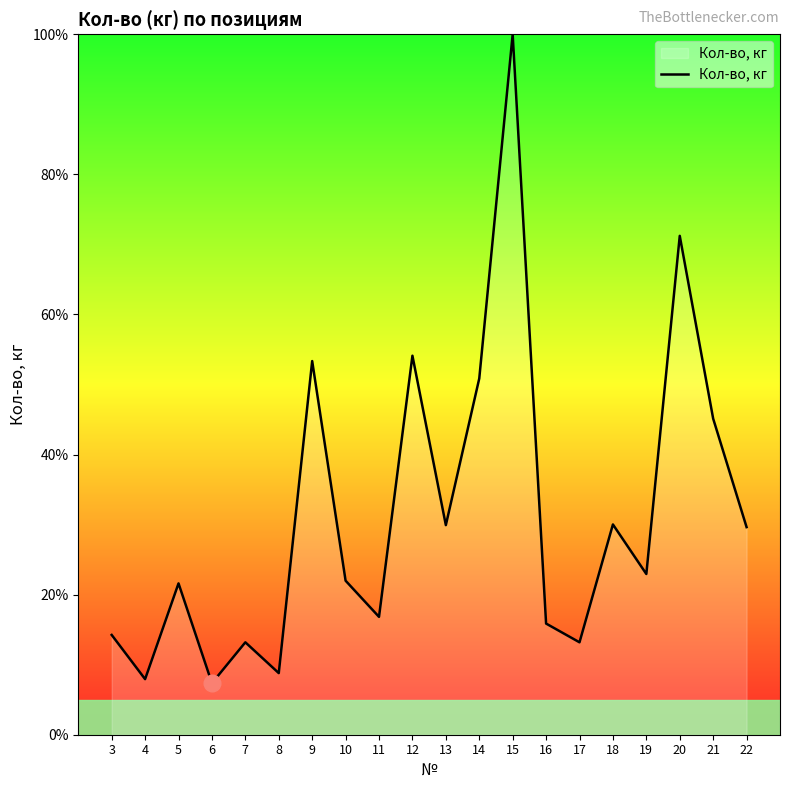

What is the change in value from 20 to 21?

-26.1